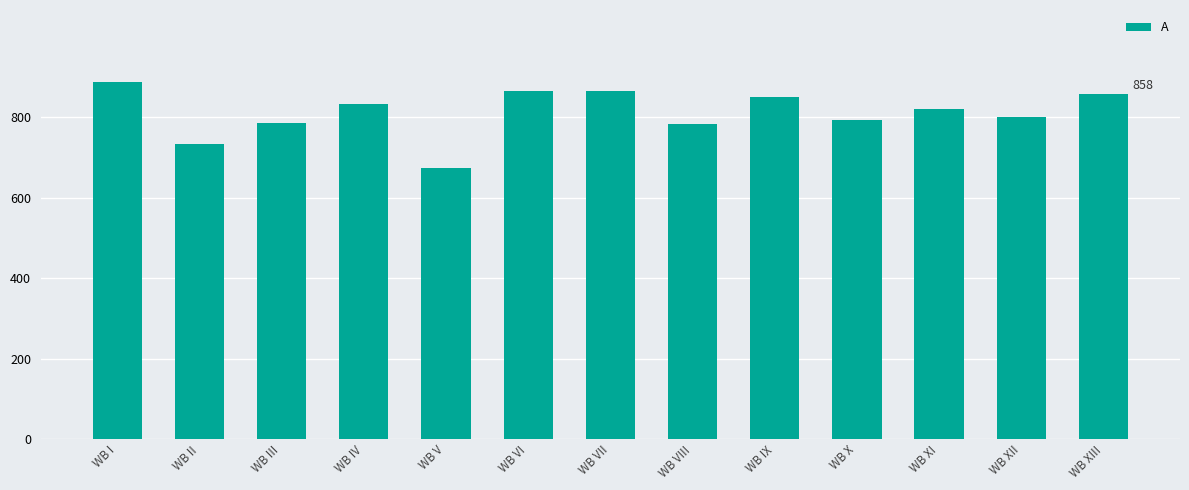

How many values are below 820?

6